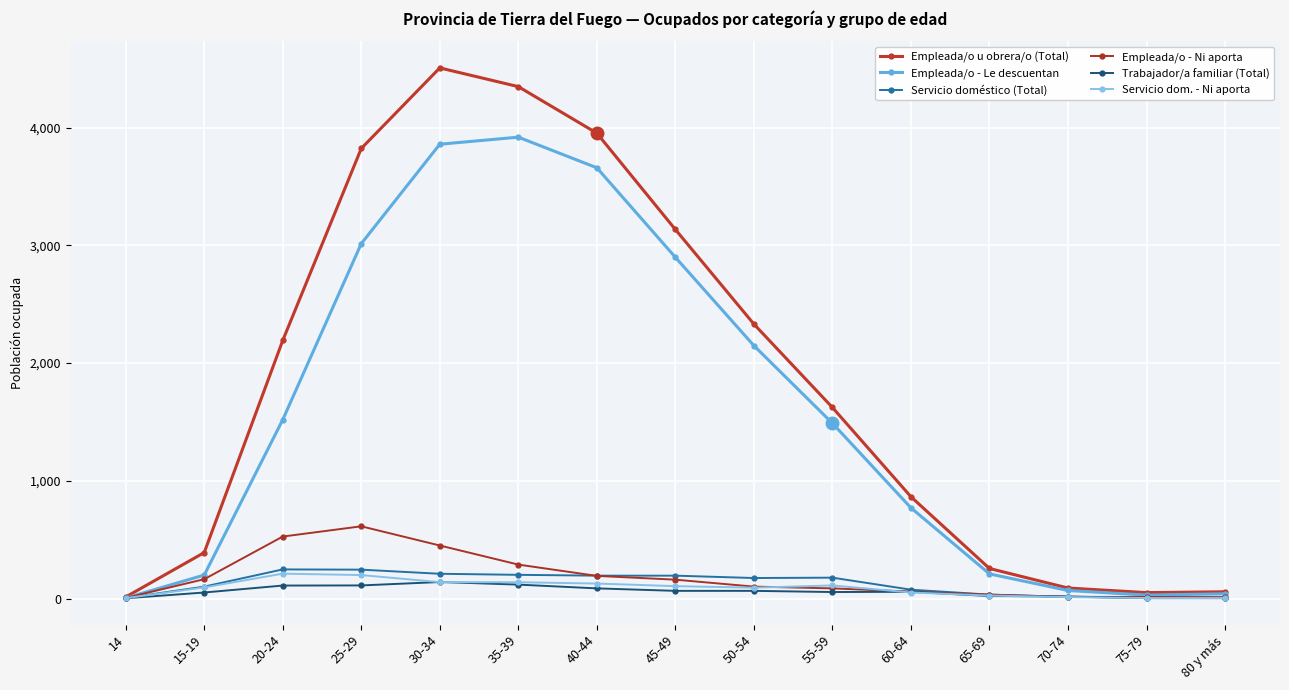

At which label is Empleada/o - Le descuentan closest to 1961?

50-54